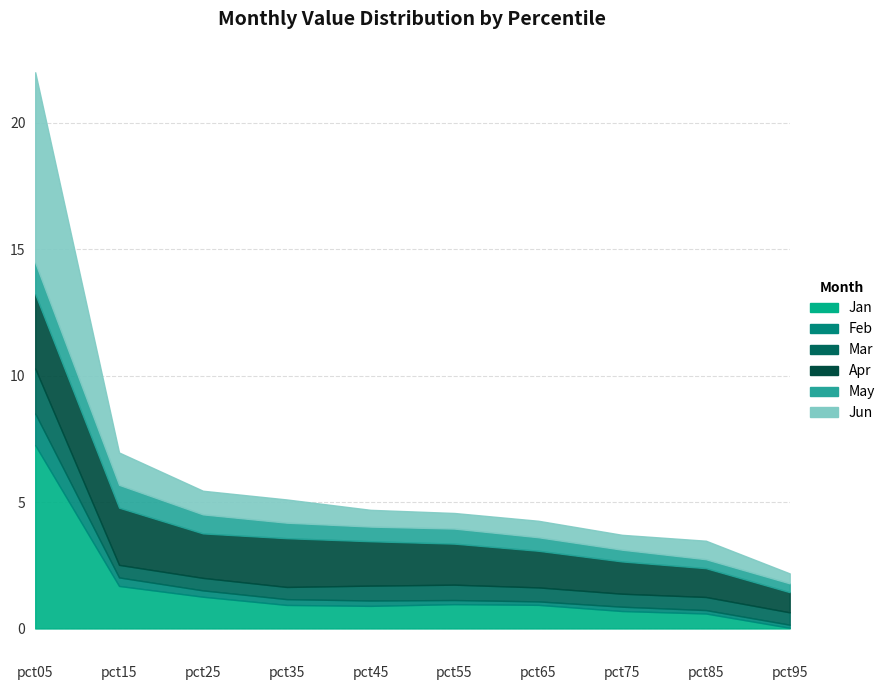

Which series has the largest total across all categories?

Apr